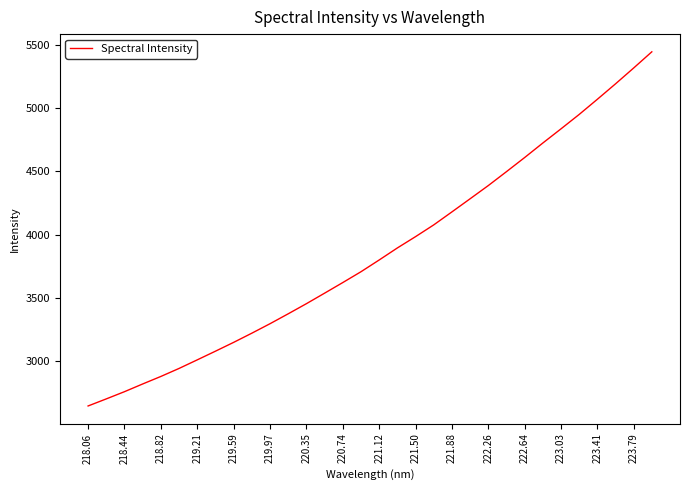

What is the difference between the maximum and minimum values?

2797.5